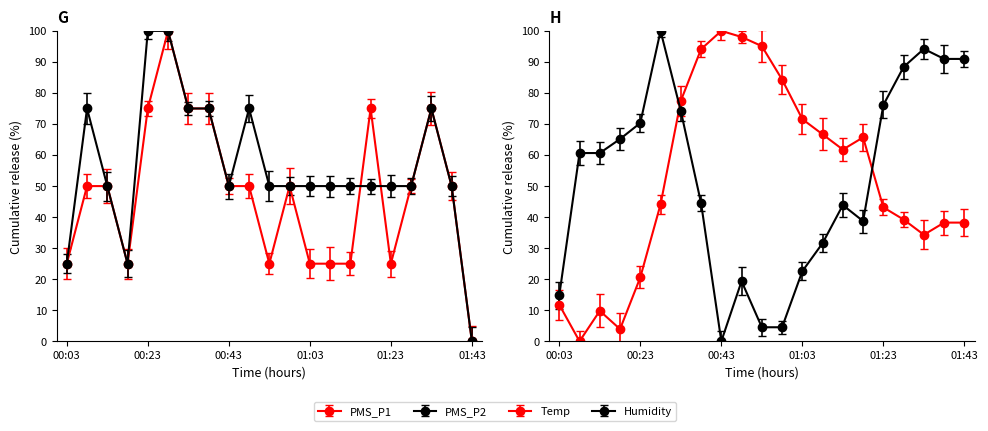

What is the average value of the PMS_P2 series?

56